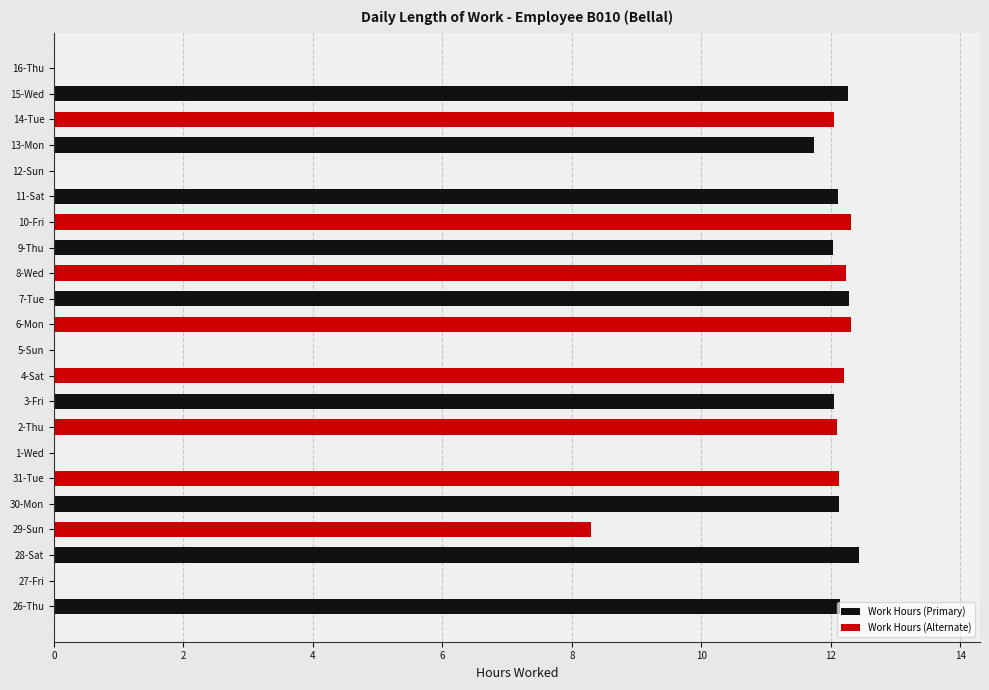

The Work Hours (Primary) series shows 7.2 at 5-Sun. True or false?

False